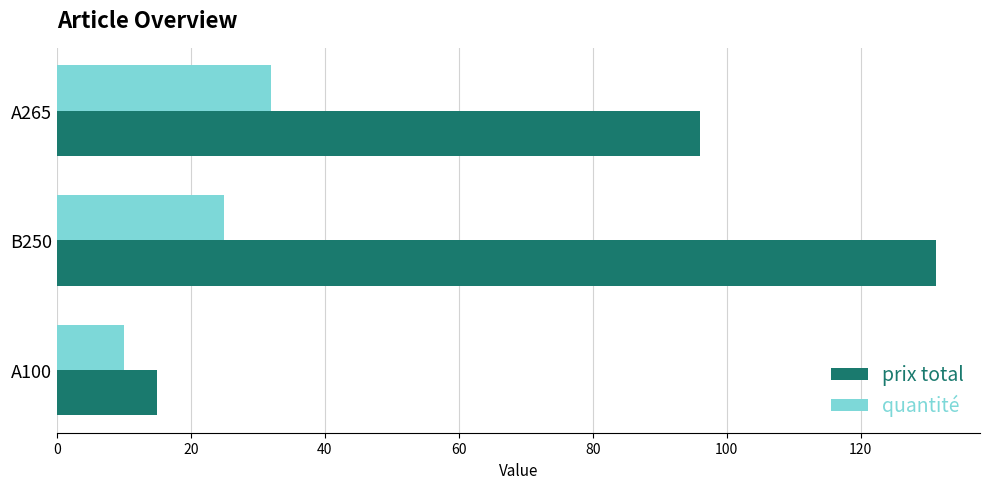

Is it true that prix total equals 67.0 at B250?

False